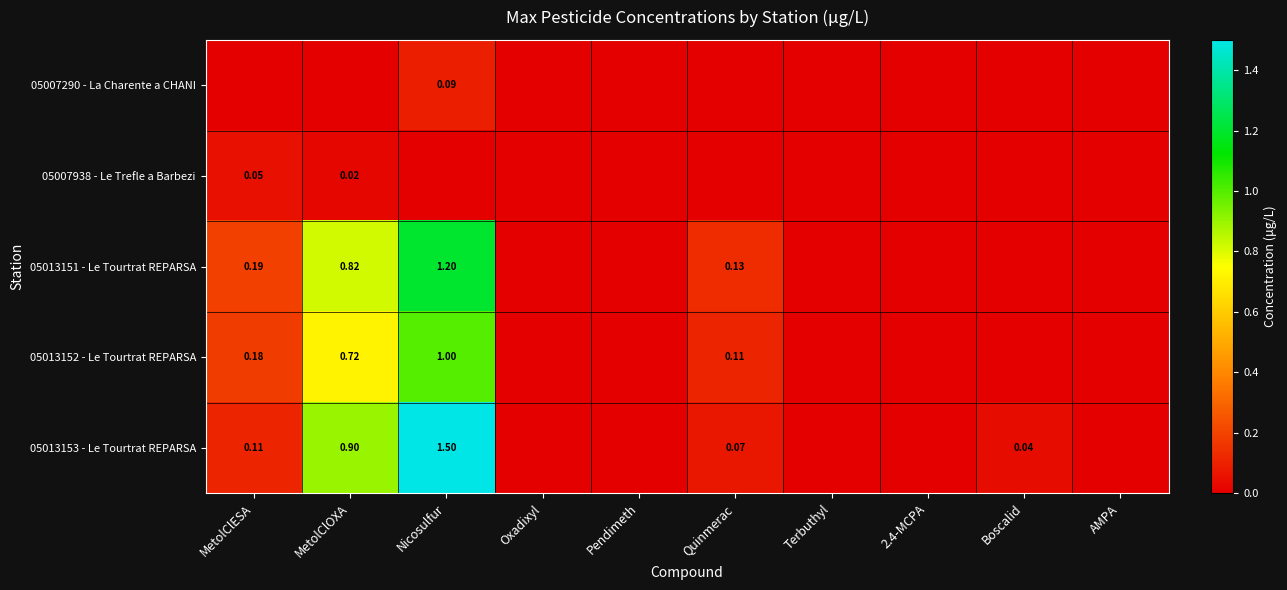

Which series has the widest spread of values?

05013153 - Le Tourtrat REPARSA